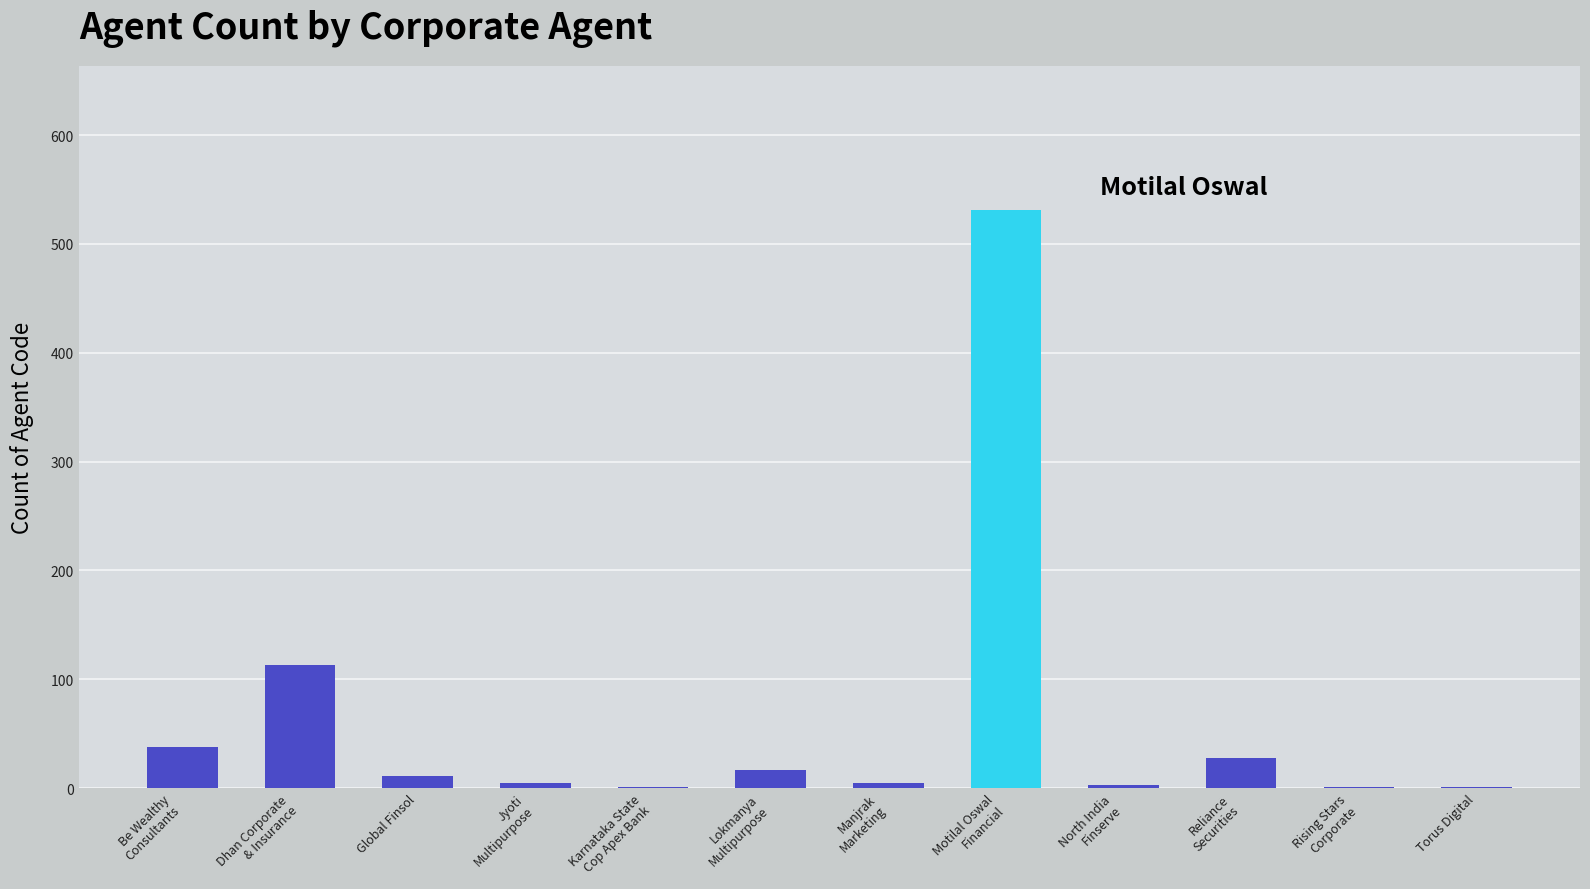

How many series are shown in this chart?

1